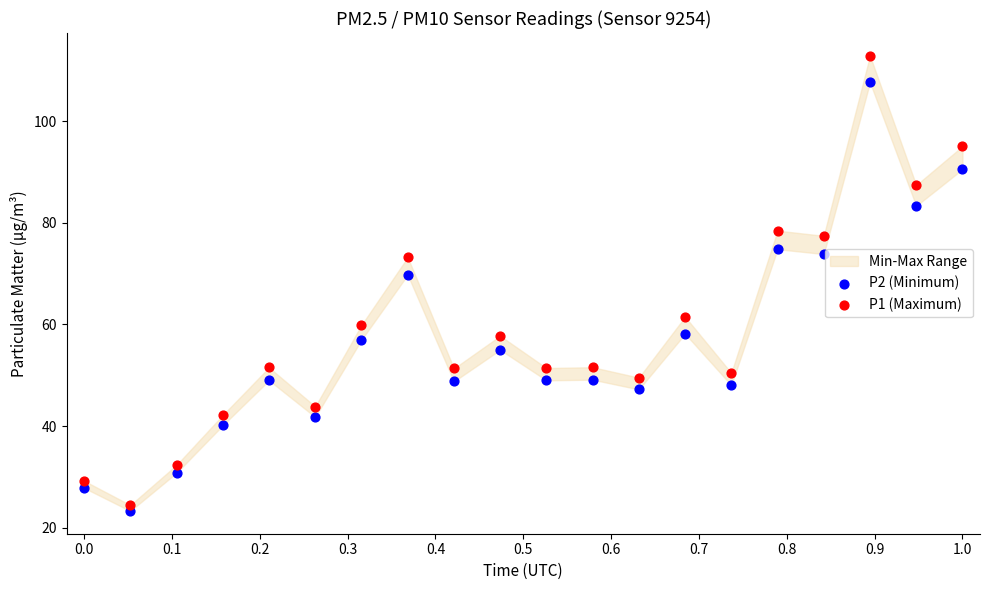

Which series reaches the maximum Y coordinate?

P1 (Maximum)